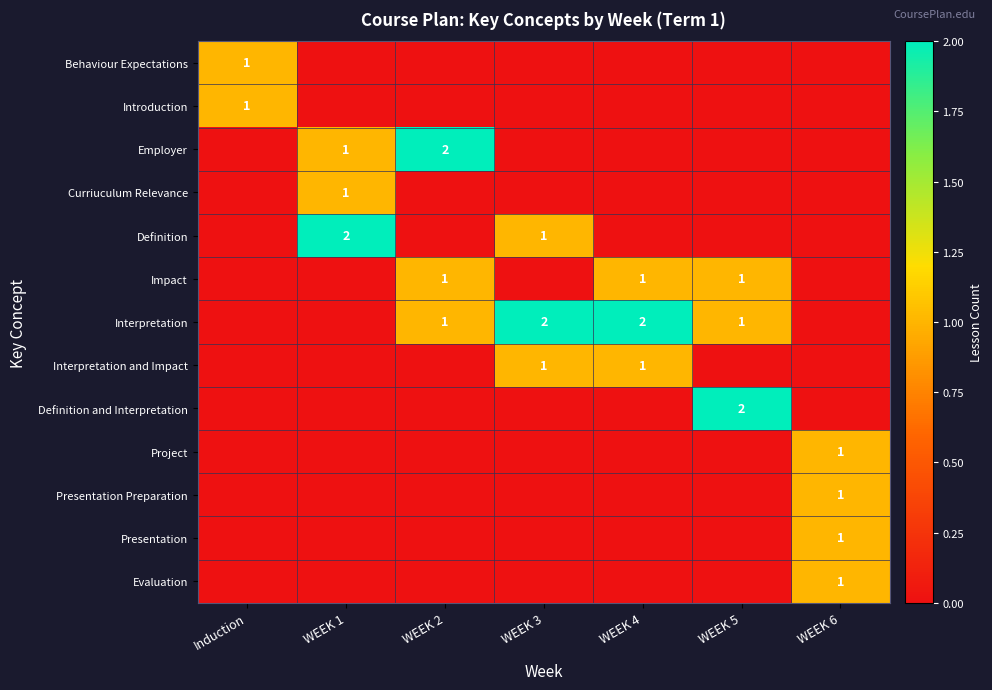

Which has a higher value, WEEK 2 or Induction?

Induction